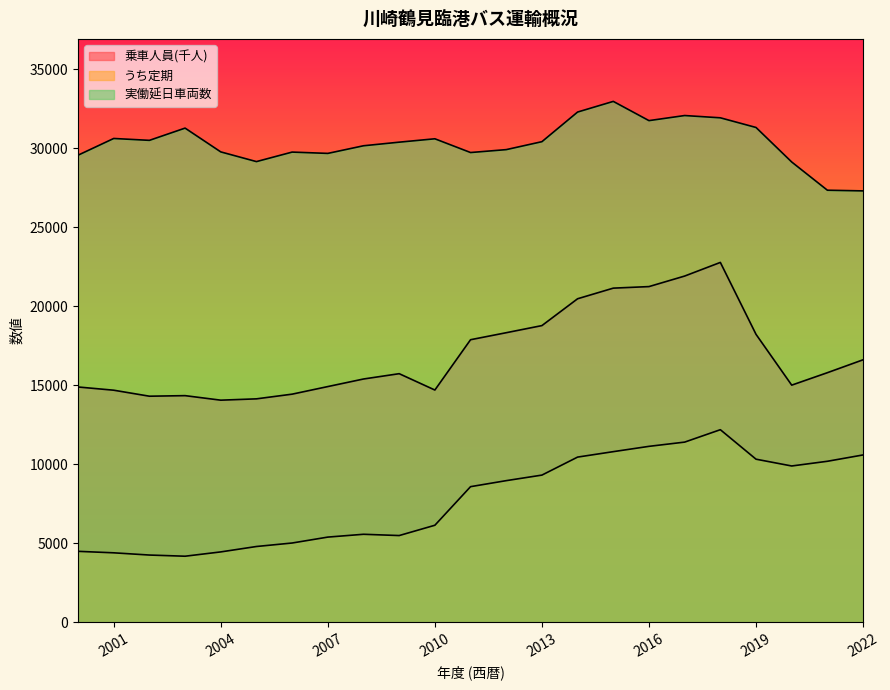

List the labels in order of うち定期 value, smallest first.

2003, 2002, 2001, 2004, 2000, 2005, 2006, 2007, 2009, 2008, 2010, 2011, 2012, 2013, 2020, 2021, 2019, 2014, 2022, 2015, 2016, 2017, 2018